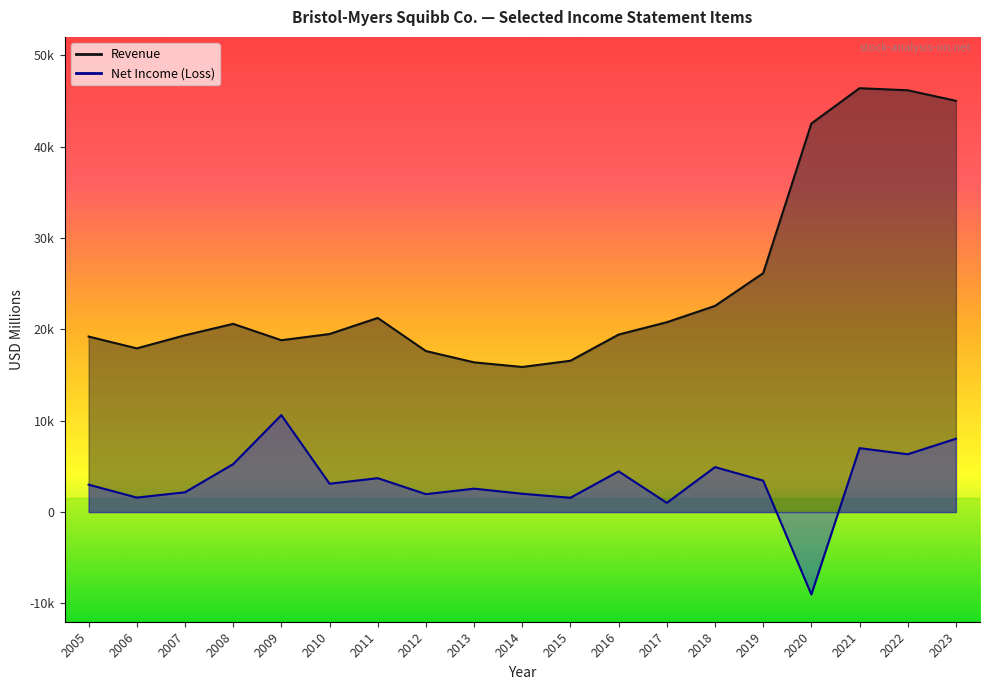

What are all the series names shown in the legend?

Revenue, Net Income (Loss)